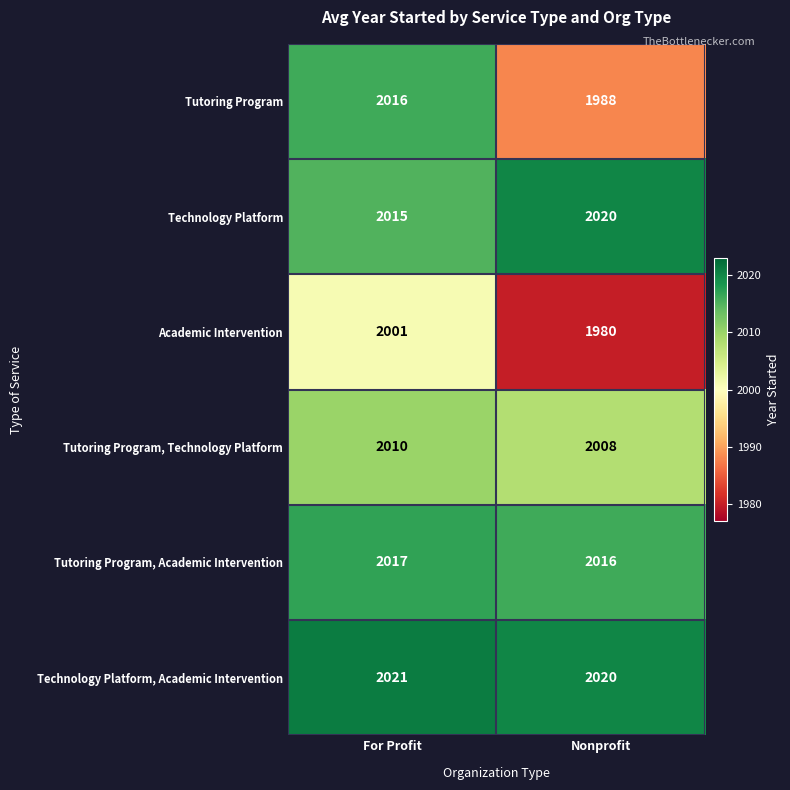

Which series changed the most between For Profit and Nonprofit?

Tutoring Program